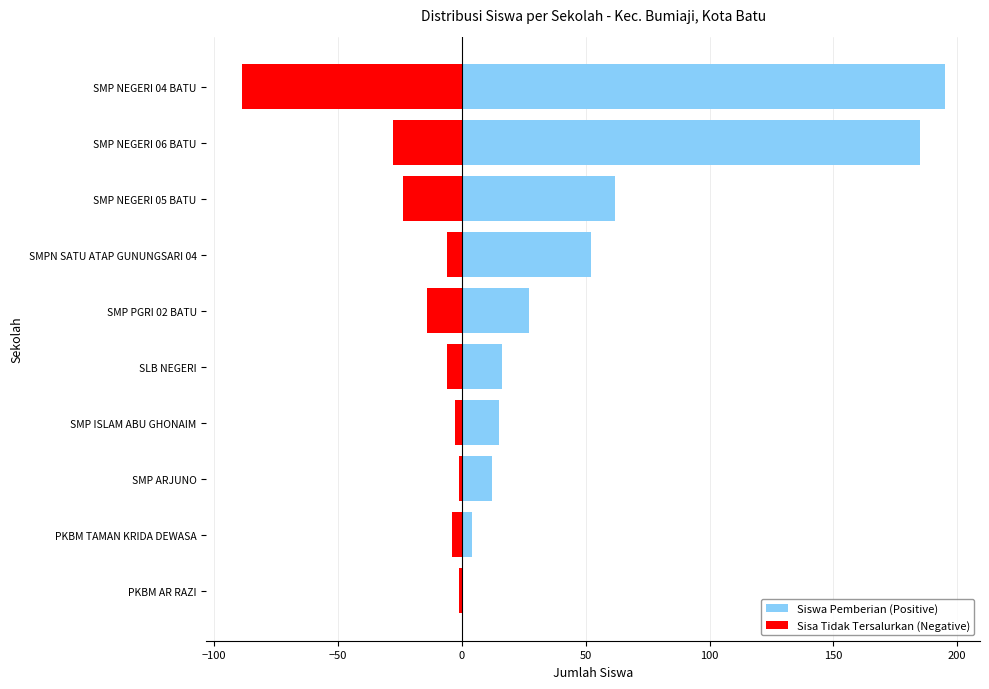

What is the difference between the maximum and minimum values in the Siswa Pemberian (Positive) series?

195